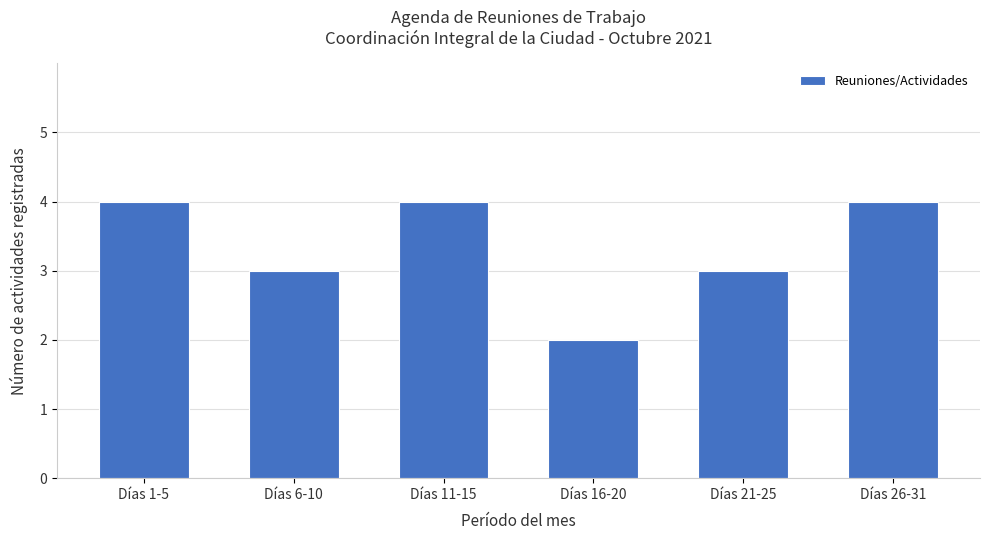

Is it true that the value at Días 11-15 is 1?

False